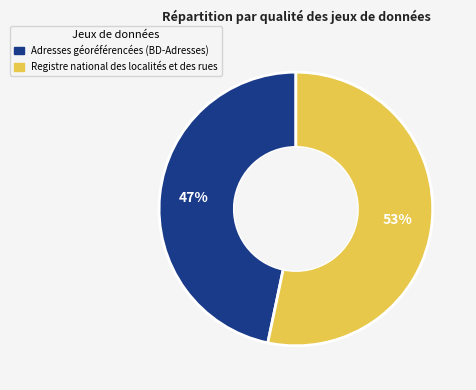

Does Adresses géoréférencées (BD-Adresses) represent more than half of the total?

No